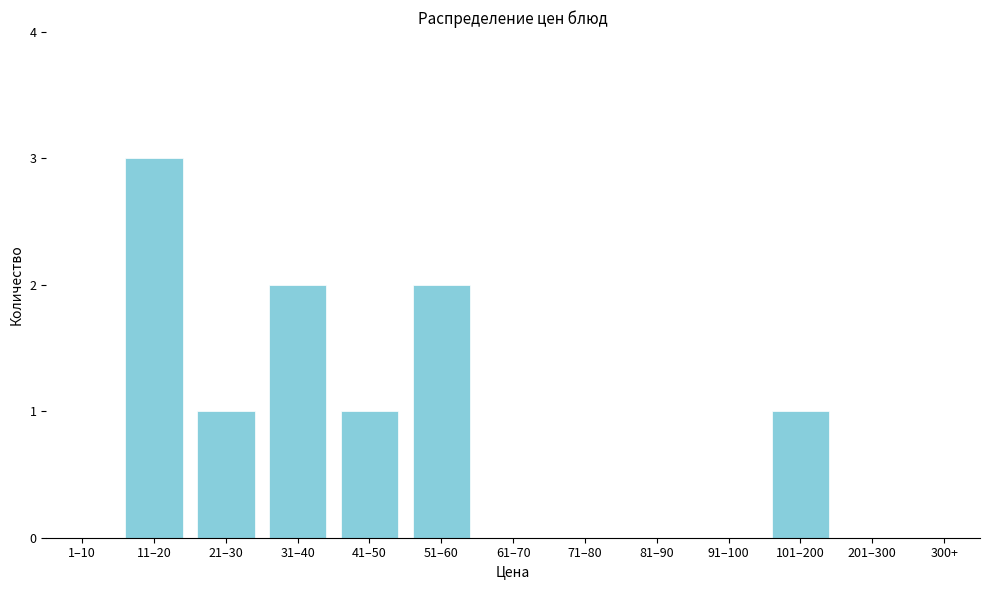

Reading left to right, extract all data points from this chart.

1–10=0	11–20=3	21–30=1	31–40=2	41–50=1	51–60=2	61–70=0	71–80=0	81–90=0	91–100=0	101–200=1	201–300=0	300+=0